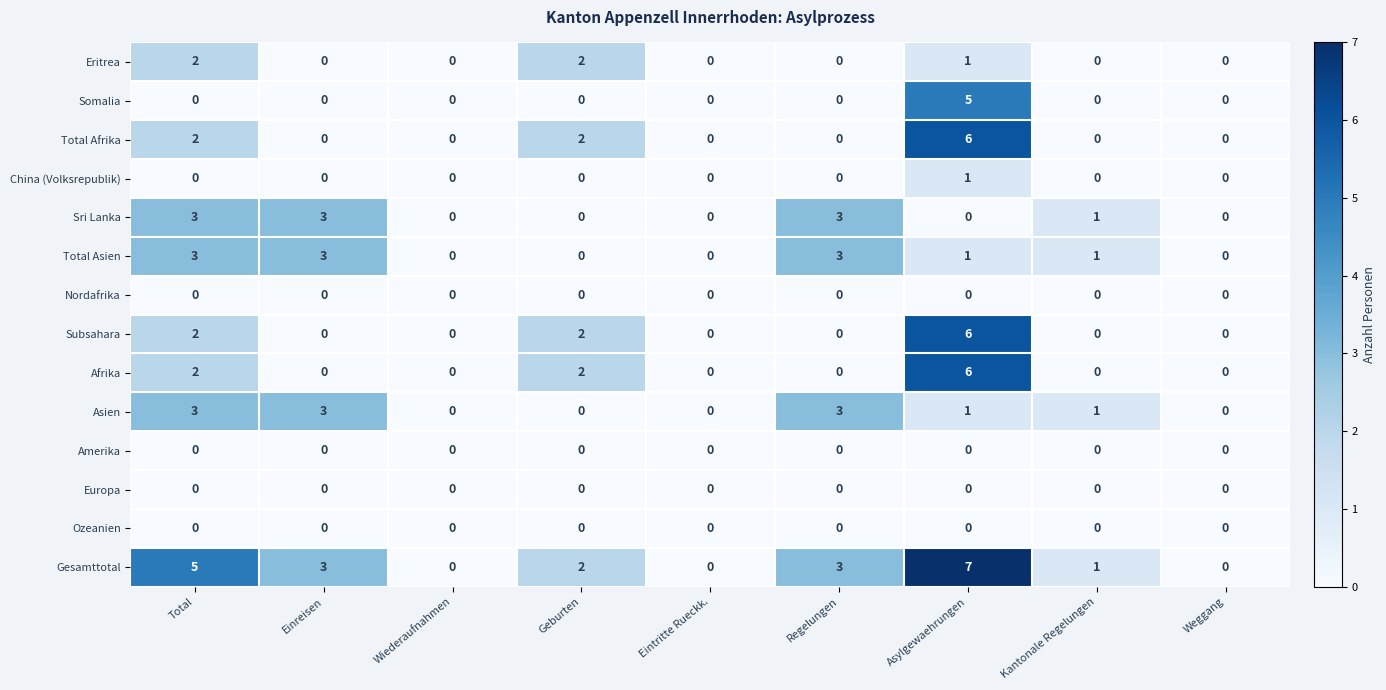

At how many categories does at least one series exceed 6?

1